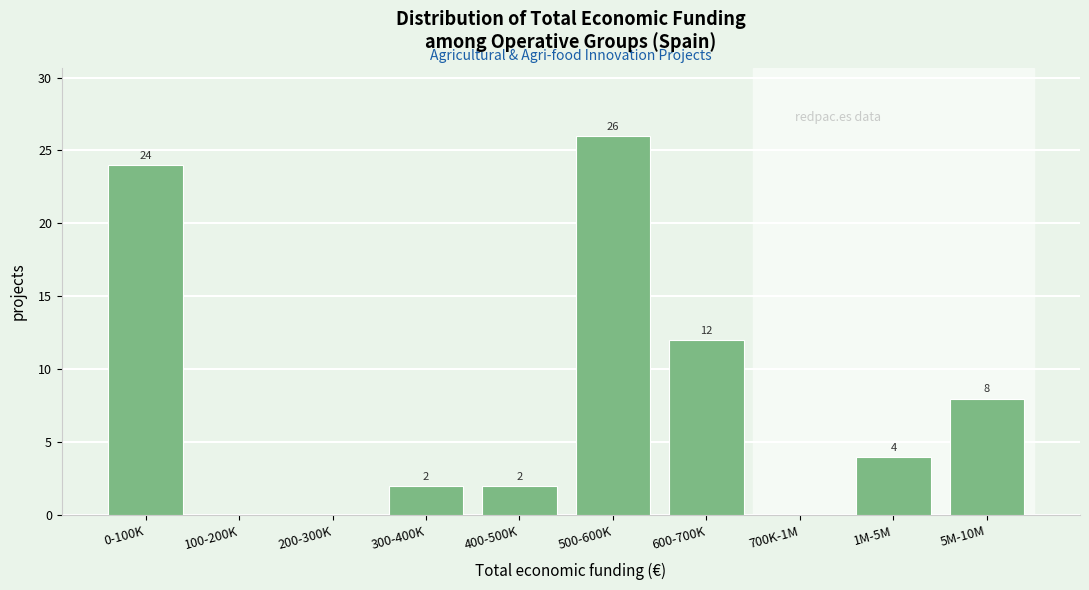

Reading left to right, list all the values displayed in this chart.

0-100K=24	100-200K=0	200-300K=0	300-400K=2	400-500K=2	500-600K=26	600-700K=12	700K-1M=0	1M-5M=4	5M-10M=8